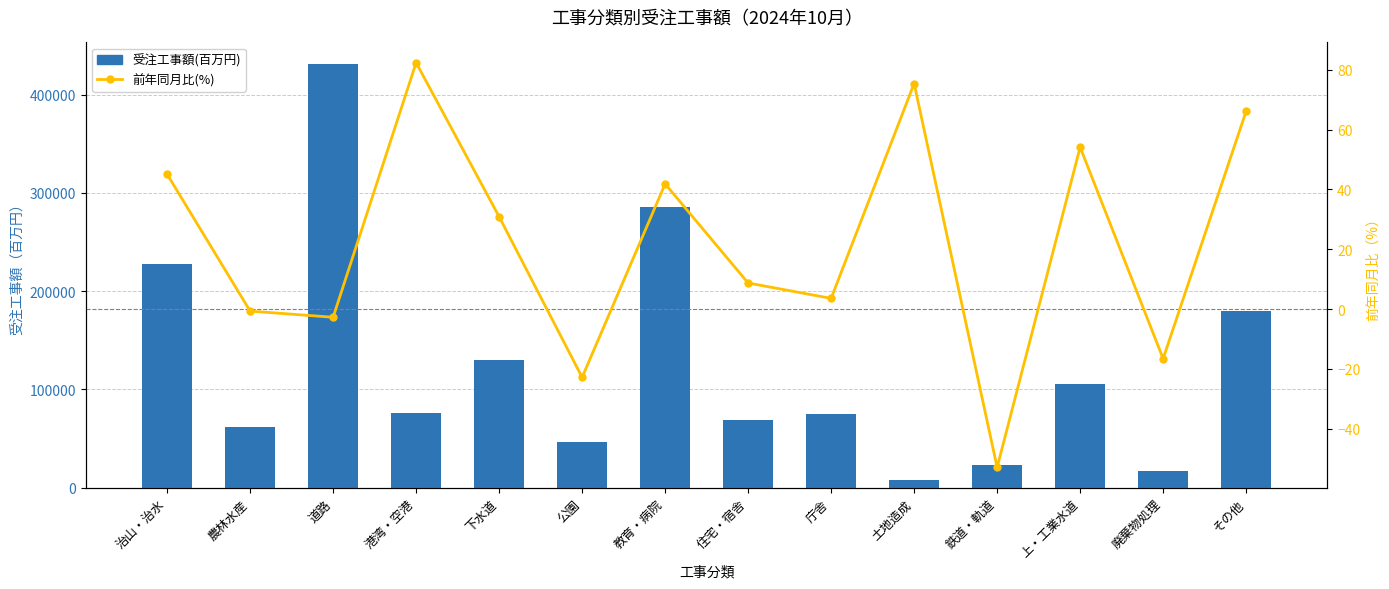

How many positive values does the 前年同月比(%) series have?

9